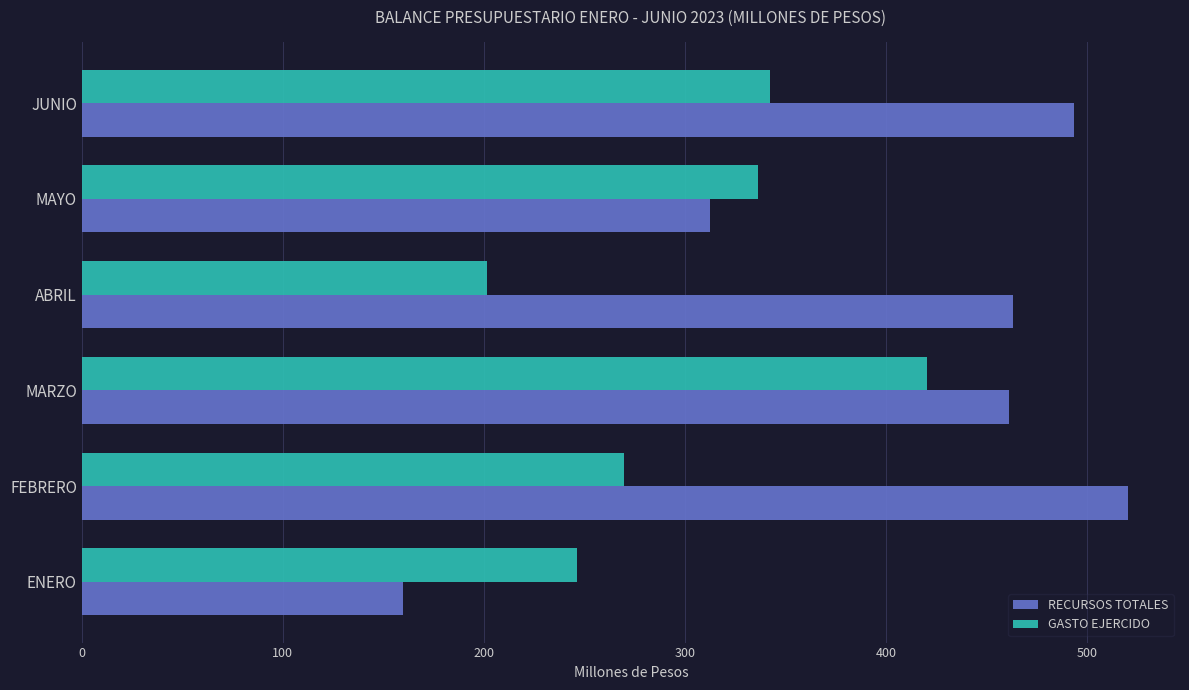

What is the maximum value for GASTO EJERCIDO?

420.3